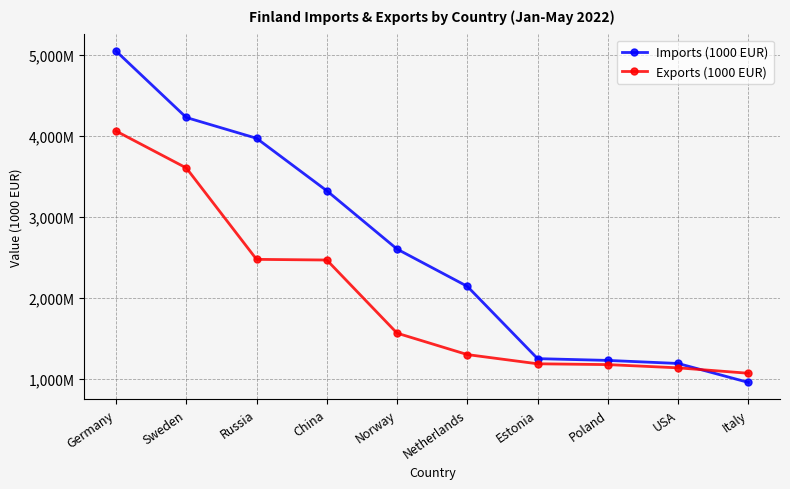

What is the value of the Exports (1000 EUR) point at the 8th from the left?

1171821